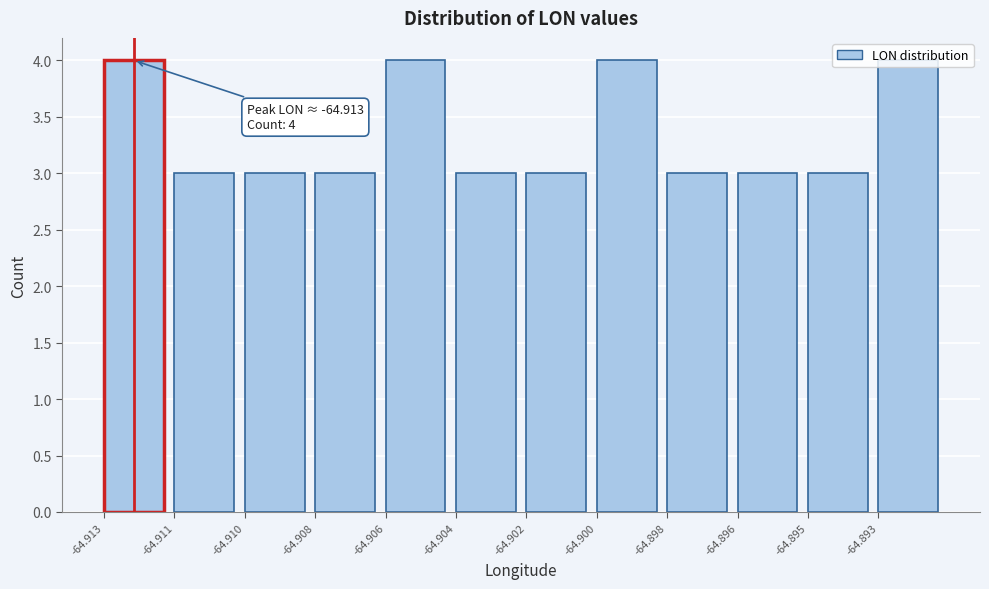

What is the value of the 12th bar from the left?

4